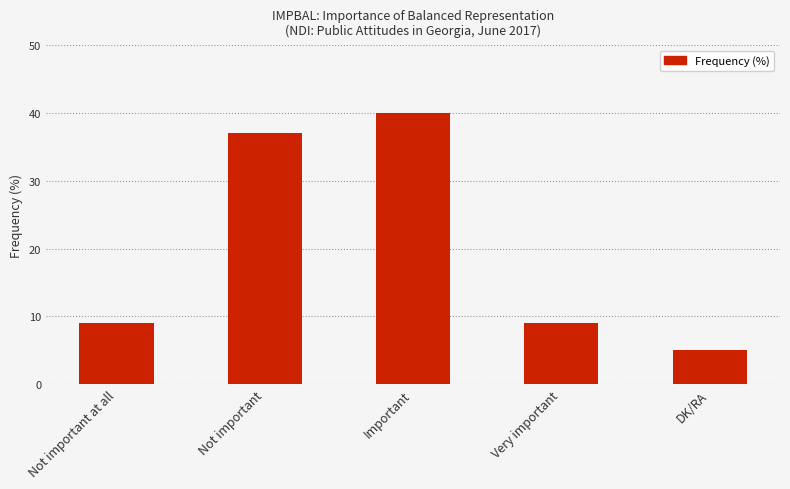

What value does the data have at DK/RA?

5